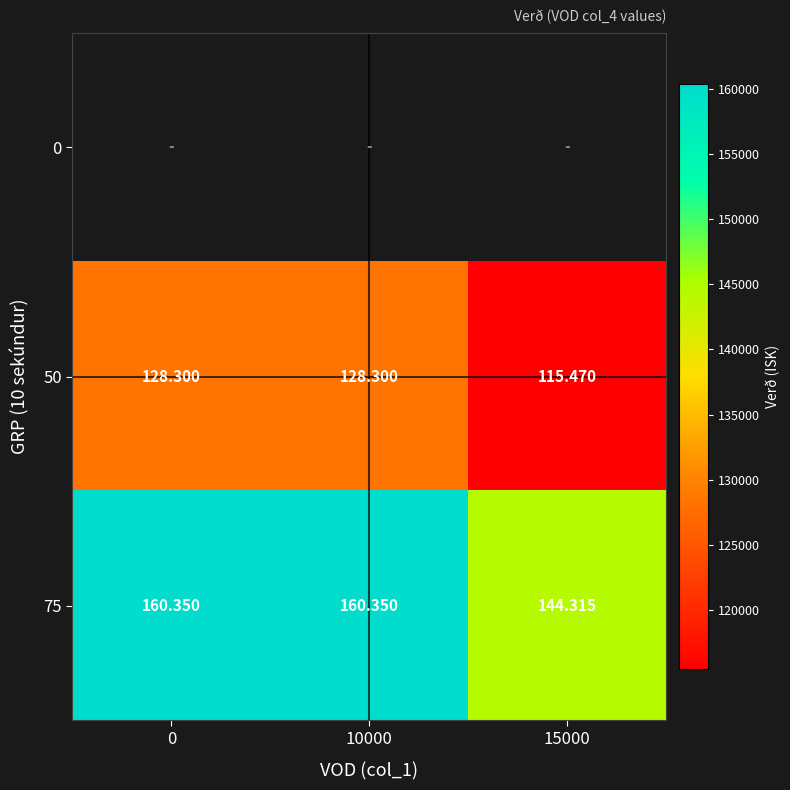

What is the difference between the maximum and minimum values in the 50 series?

12830.0